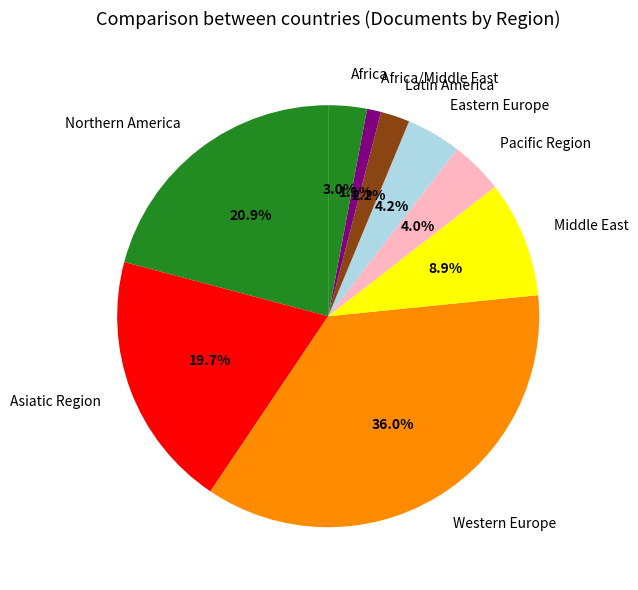

Between Eastern Europe and Western Europe, which is larger?

Western Europe